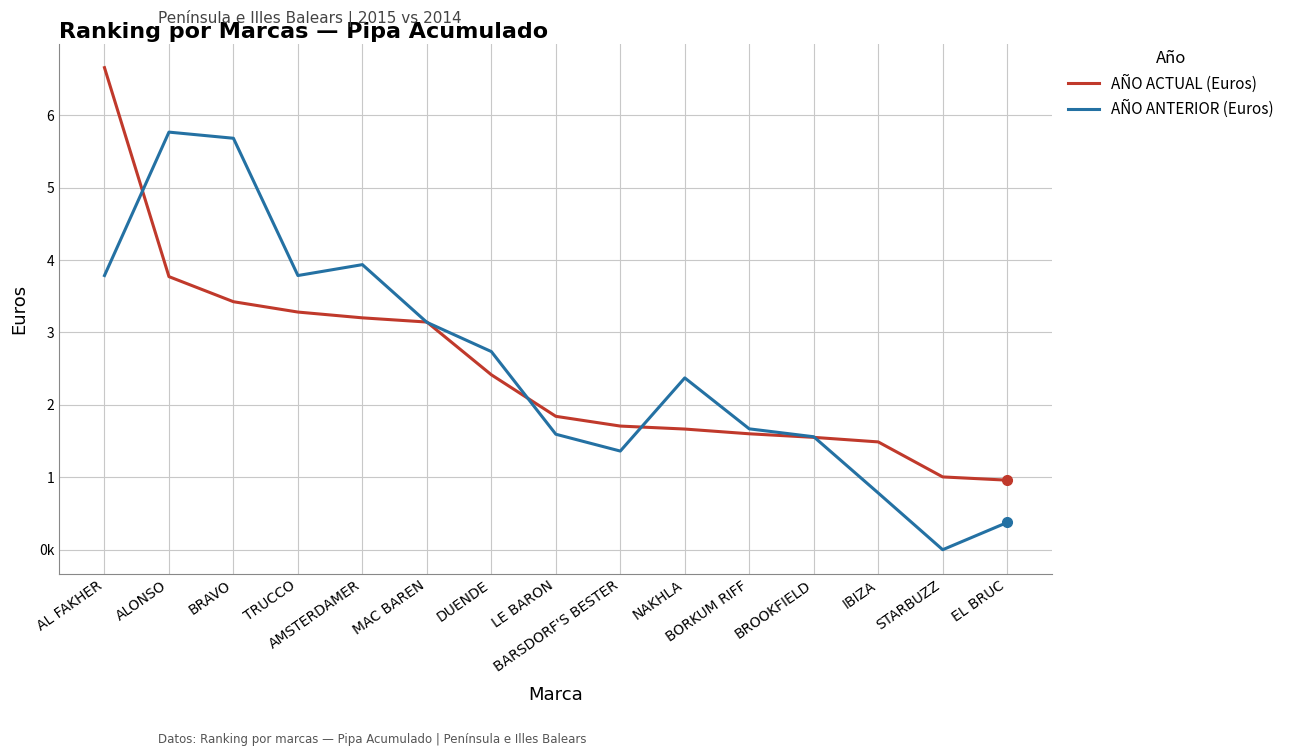

At which label does AÑO ANTERIOR (Euros) first exceed 2372885?

AL FAKHER